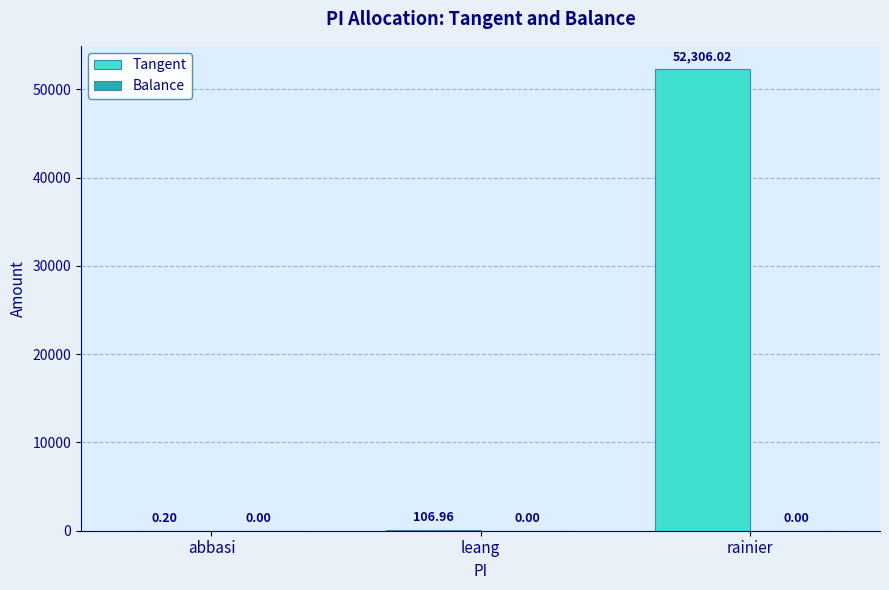

At which label is the value closest to 26153?

leang